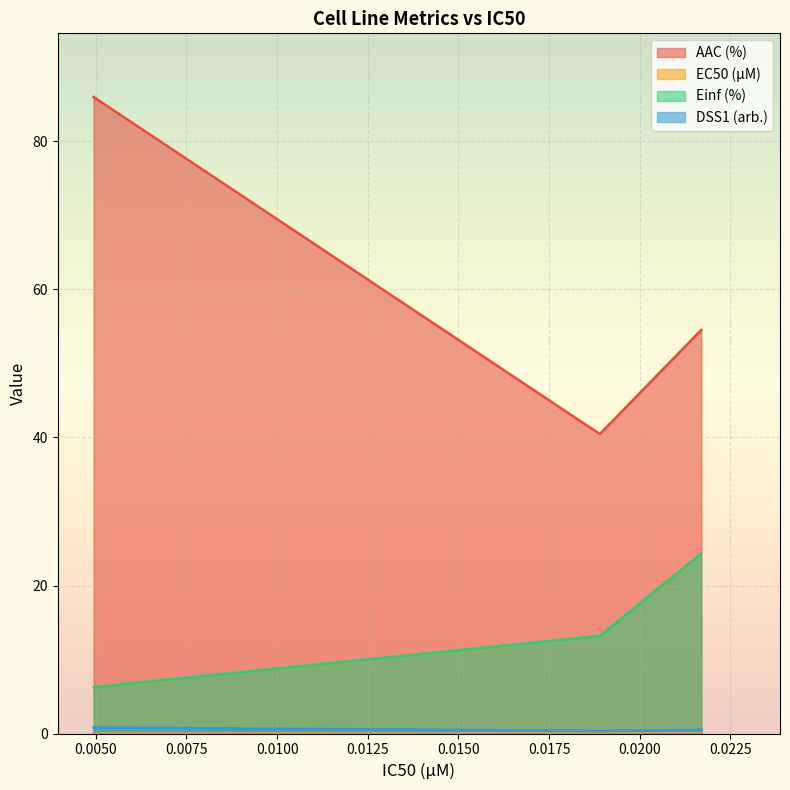

Reading left to right, what are all the values shown in this chart?

AAC (%): 86.0	40.5	54.5
EC50 (µM): 0.0	0.0	0.0
Einf (%): 6.3	13.2	24.3
DSS1 (arb.): 0.8	0.4	0.5